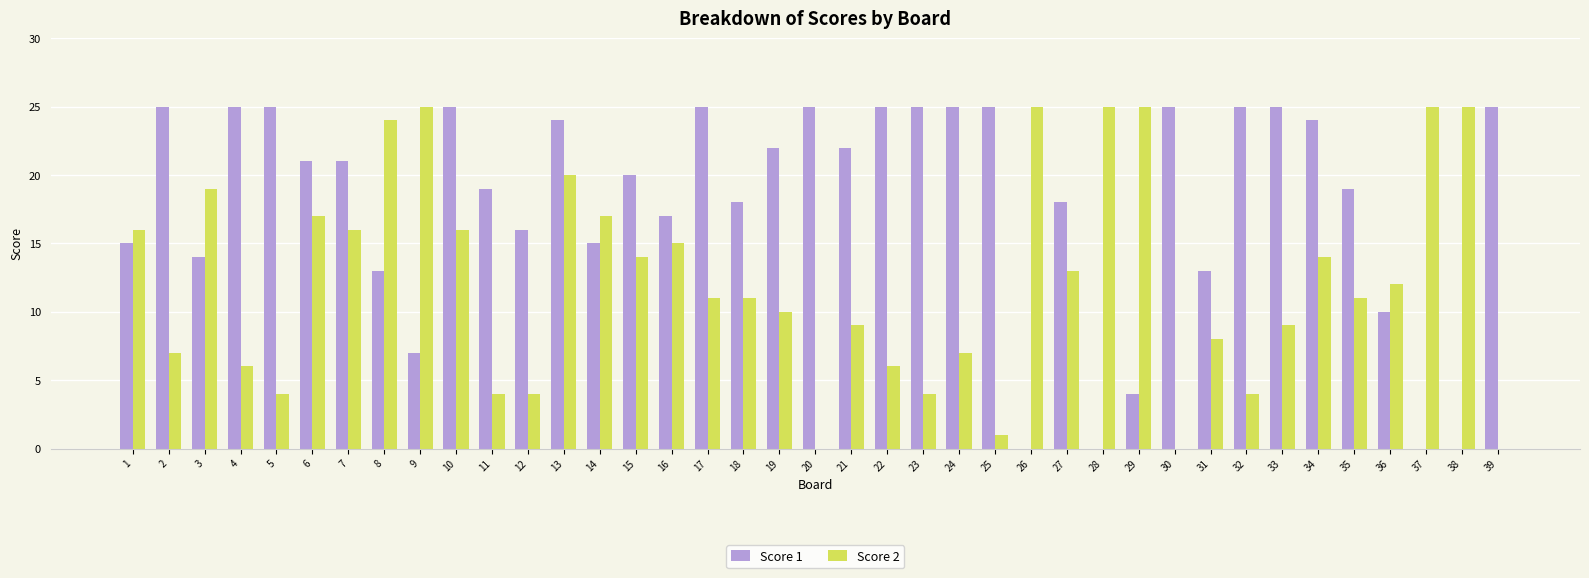

Is it true that Score 2 equals 4 at 23?

True